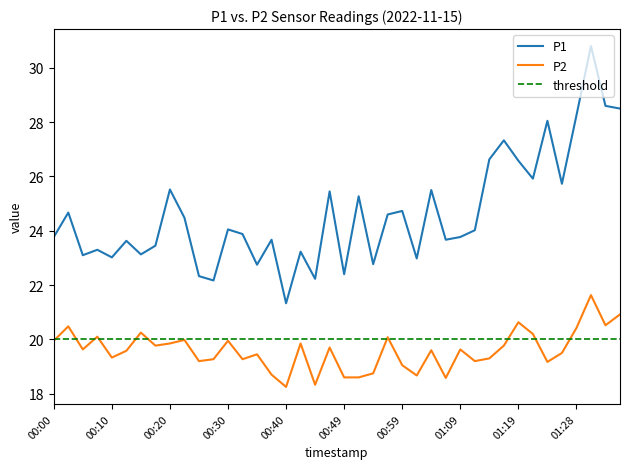

What is the difference between the maximum and minimum values in the P2 series?

3.4